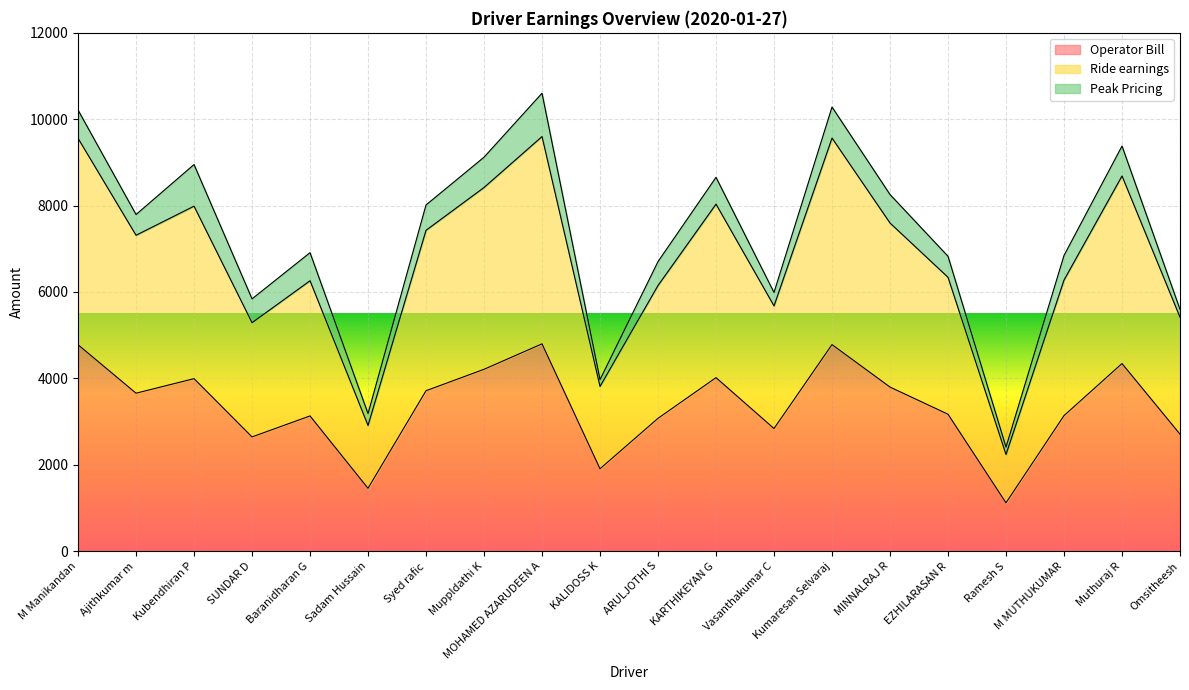

Is it true that Ride earnings equals 8033.5 at KARTHIKEYAN G?

True